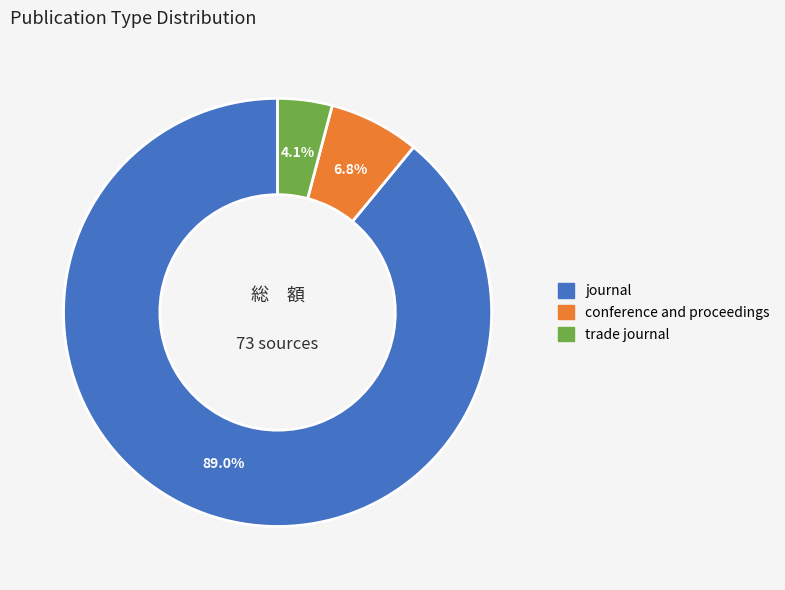

Is it true that journal is 99% of the pie?

False